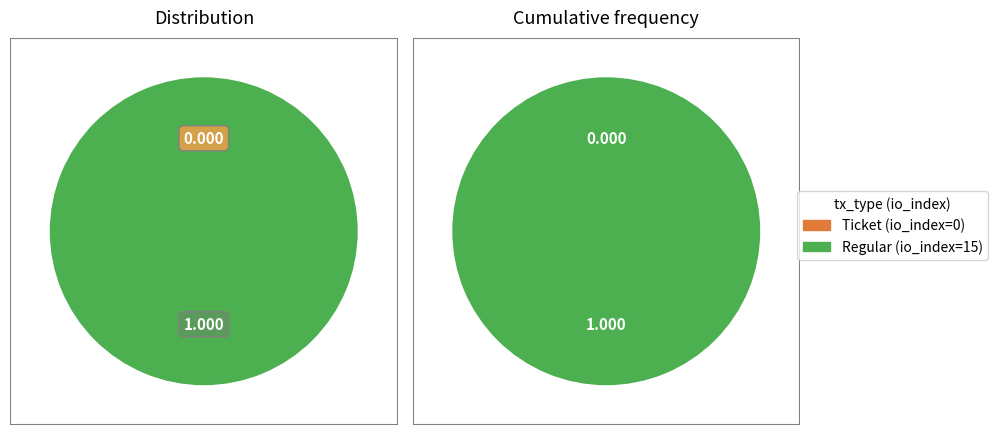

To the nearest percent, what is the combined percentage of Ticket (io_index=0) and Regular (io_index=15)?

100%